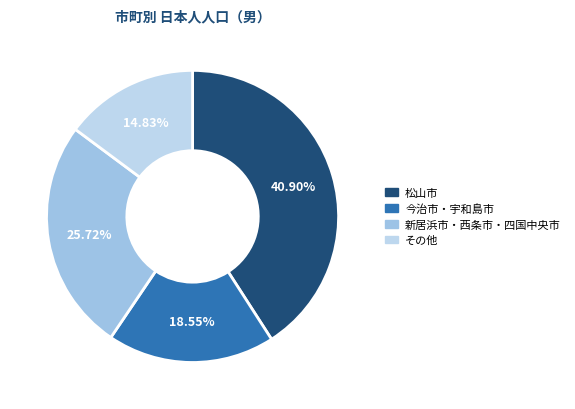

Which slice is the smallest?

その他